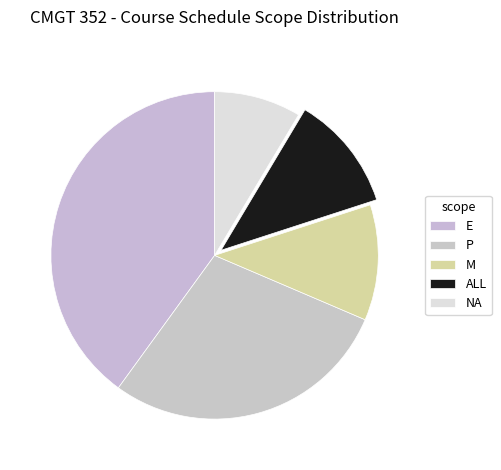

How many segments does this pie chart have?

5